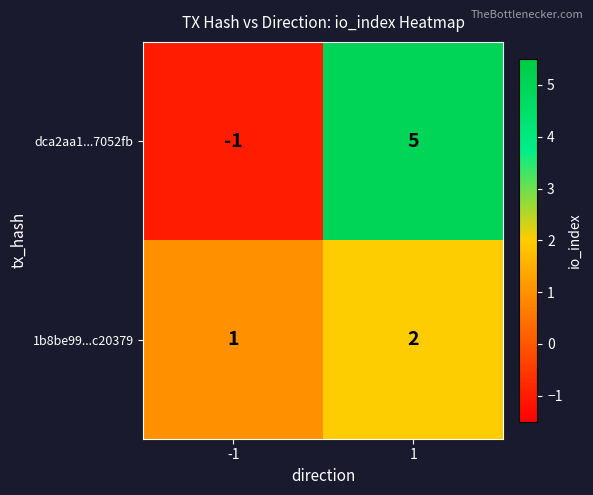

Is it true that dca2aa1...7052fb equals -1 at -1?

True